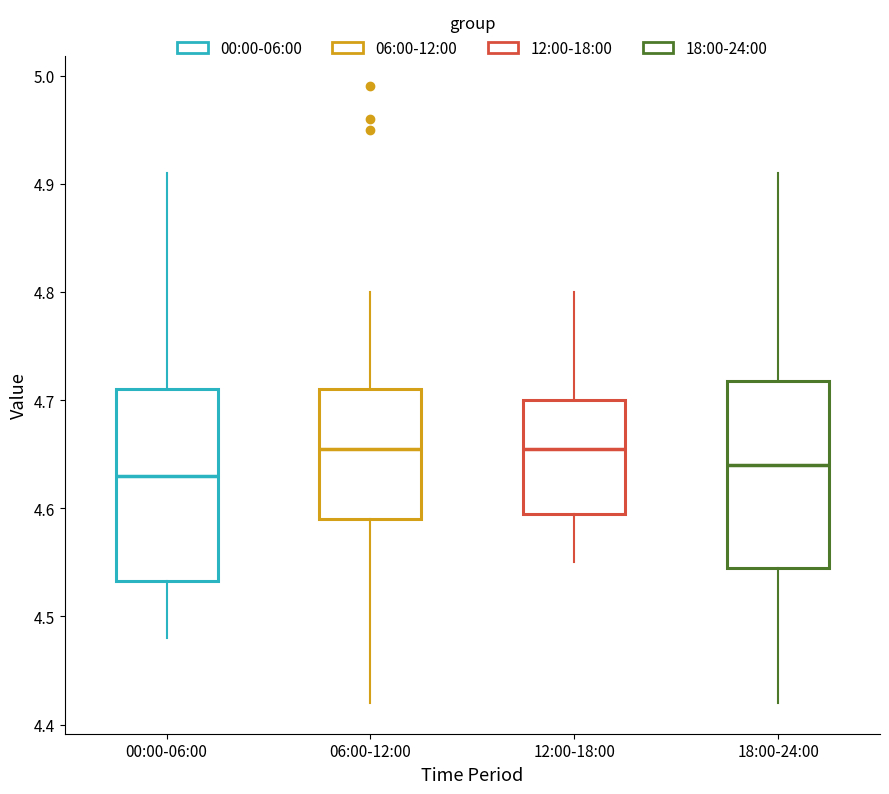

Reading left to right, read every box against the y-axis: the position of its median line, the range the box covers, and the ends of its whiskers. The values are not printed on the chart, so give them approximately, as read against the axis.

00:00-06:00: median 4.63, box 4.53 to 4.71, whiskers 4.48 to 4.91
06:00-12:00: median 4.66, box 4.59 to 4.71, whiskers 4.42 to 4.80
12:00-18:00: median 4.66, box 4.60 to 4.70, whiskers 4.55 to 4.80
18:00-24:00: median 4.64, box 4.55 to 4.72, whiskers 4.42 to 4.91